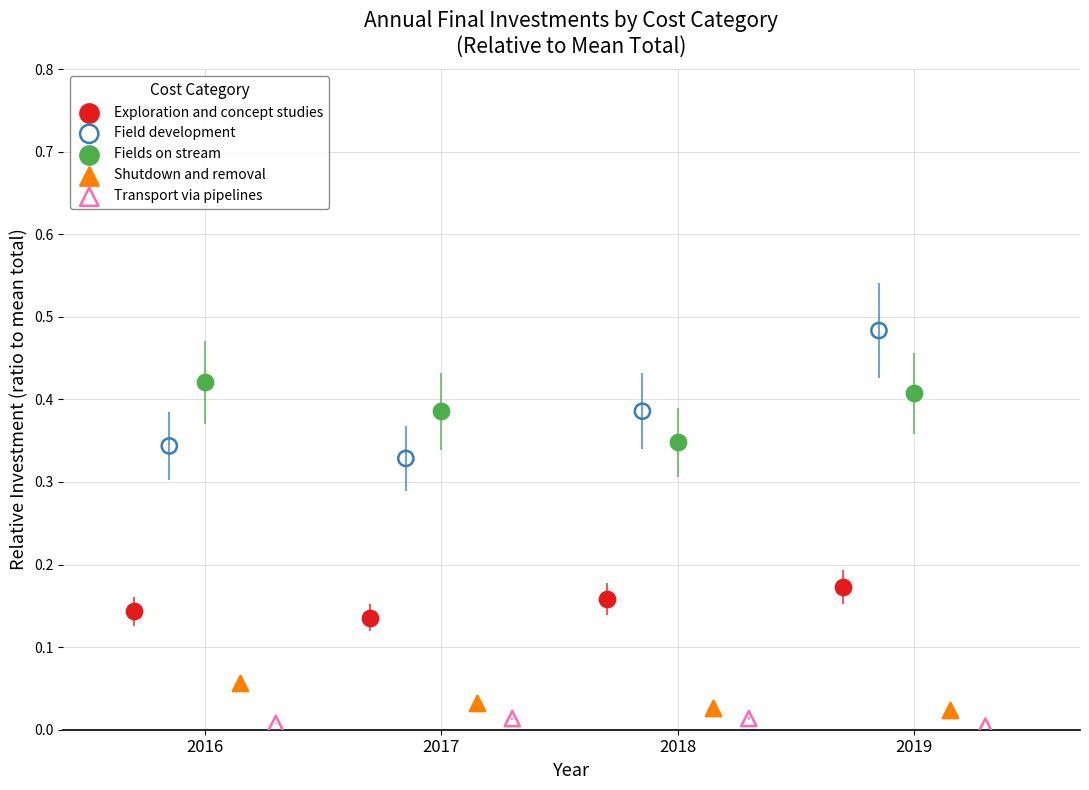

Which series has the largest Y range (max minus min)?

Field development